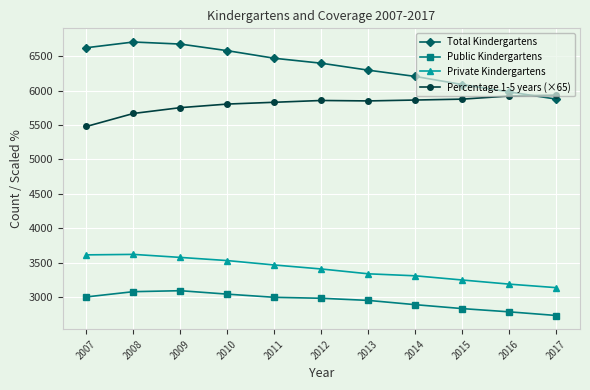

True or false: Public Kindergartens and Percentage 1-5 years (×65) intersect in this chart.

False